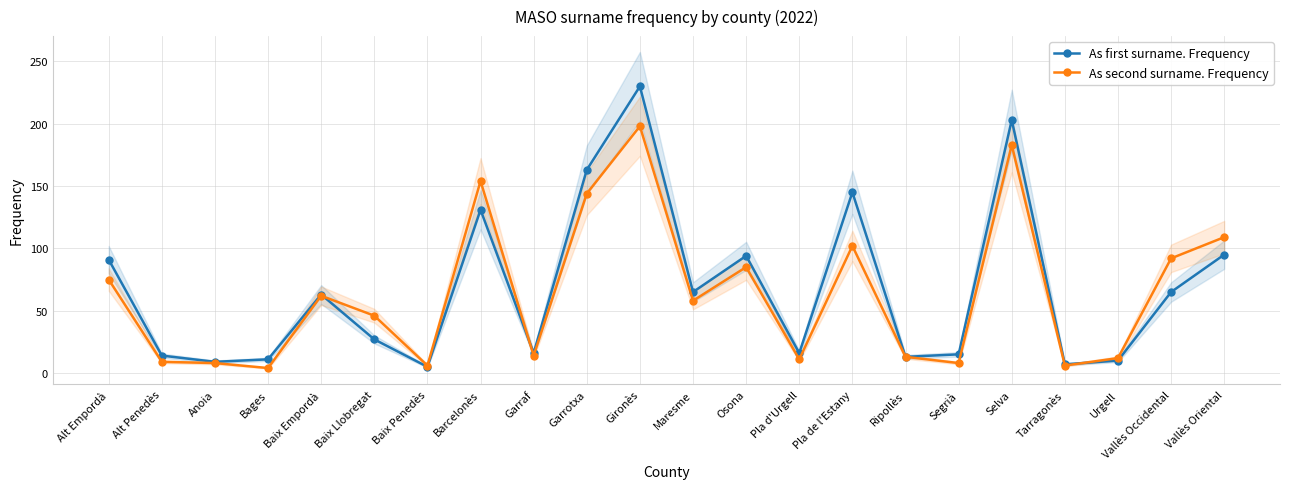

Reading left to right, what are all the values shown in this chart?

As first surname. Frequency: 91	14	9	11	63	27	5	131	16	163	230	65	94	16	145	13	15	203	7	10	65	95
As second surname. Frequency: 75	9	8	4	62	46	6	154	14	144	198	58	85	11	102	13	8	183	6	12	92	109